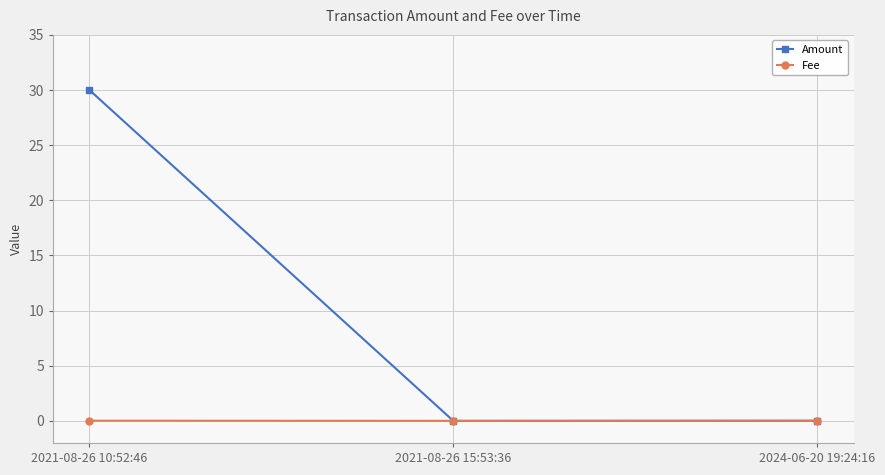

How many lines are shown in the chart?

2